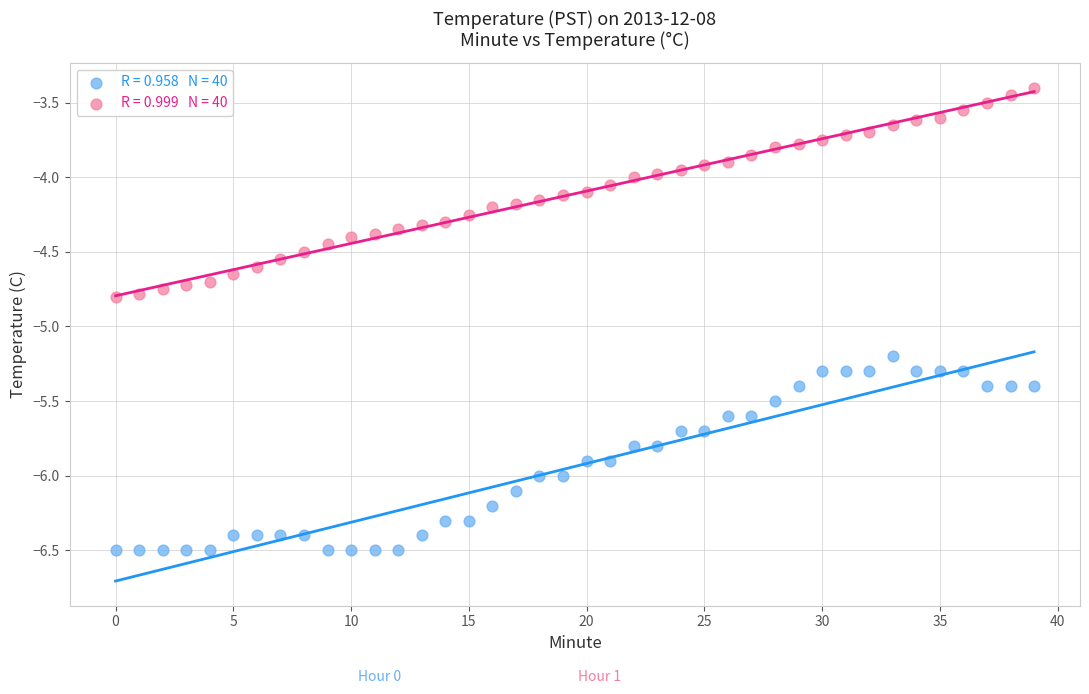

Across all data points, what is the range of Y values (max minus min)?

3.1